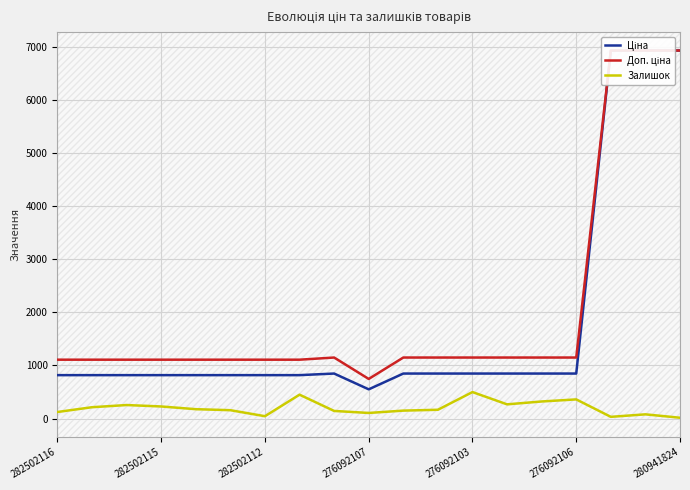

At which label does Доп. ціна first exceed 1149?

8